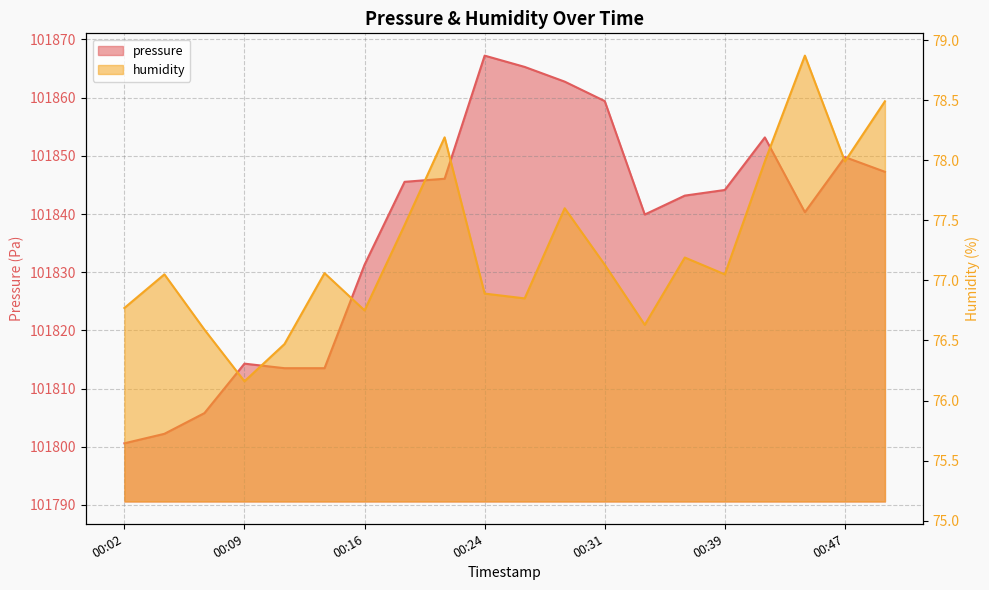

Reading left to right, extract all data points from this chart.

pressure: 101800.6	101802.2	101805.8	101814.3	101813.5	101813.5	101831.3	101845.5	101846.1	101867.2	101865.3	101862.8	101859.4	101839.9	101843.2	101844.1	101853.2	101840.3	101849.8	101847.2
humidity: 76.8	77.0	76.6	76.2	76.5	77.1	76.8	77.5	78.2	76.9	76.8	77.6	77.1	76.6	77.2	77.0	78.0	78.9	78.0	78.5